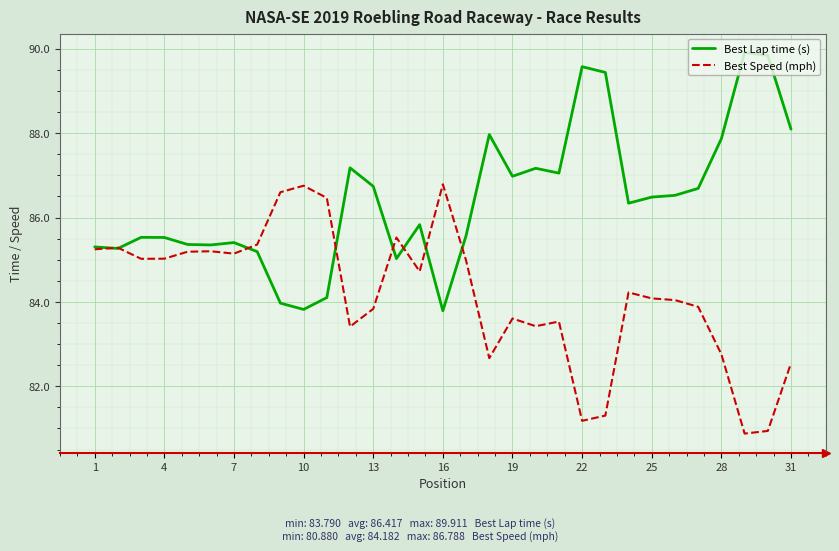

What is the difference between the maximum and minimum values in the Best Speed (mph) series?

5.9